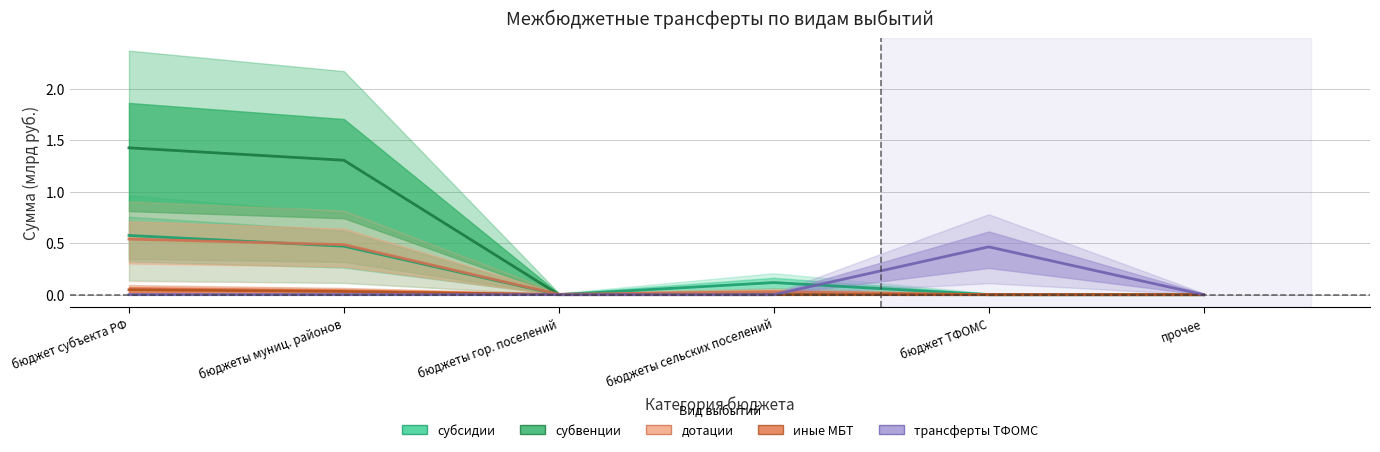

At how many categories does at least one series exceed 0?

5